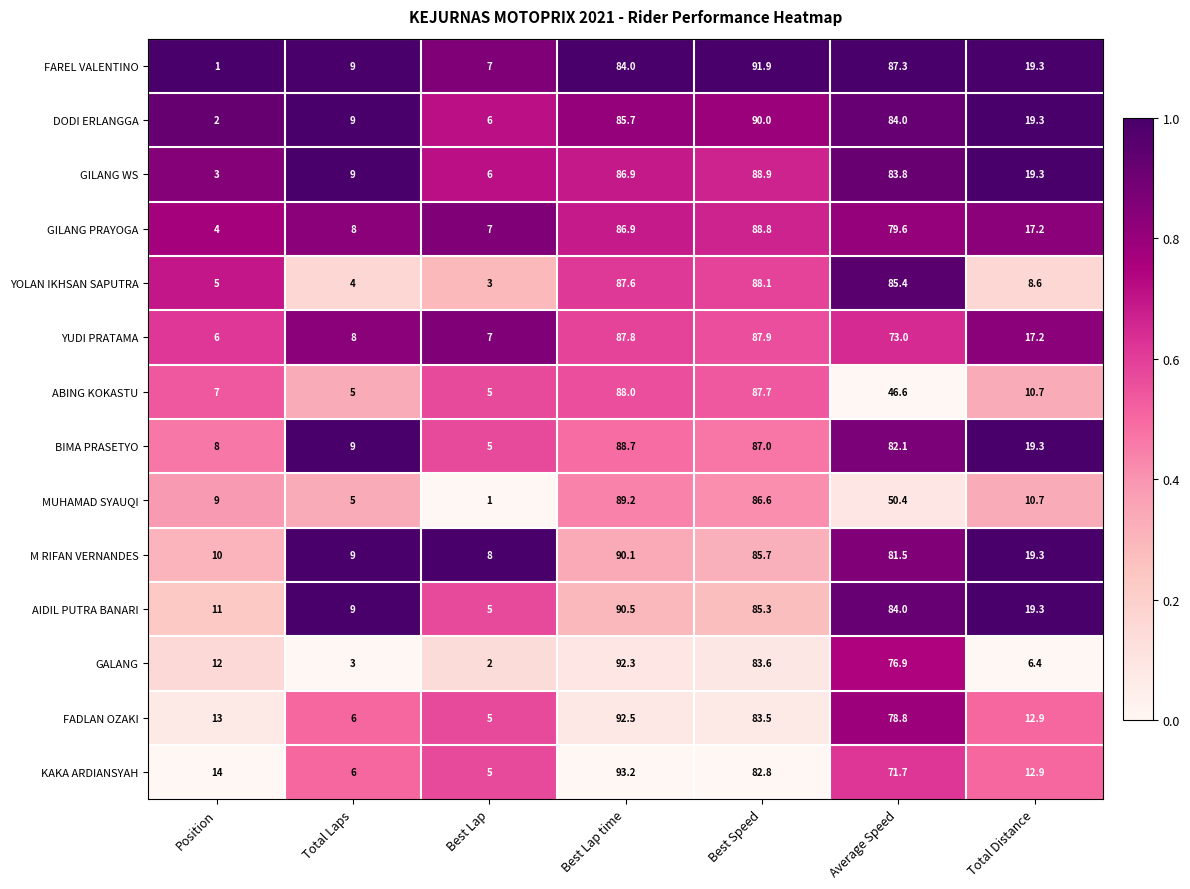

Is it true that GILANG PRAYOGA equals 8.0 at Total Laps?

True